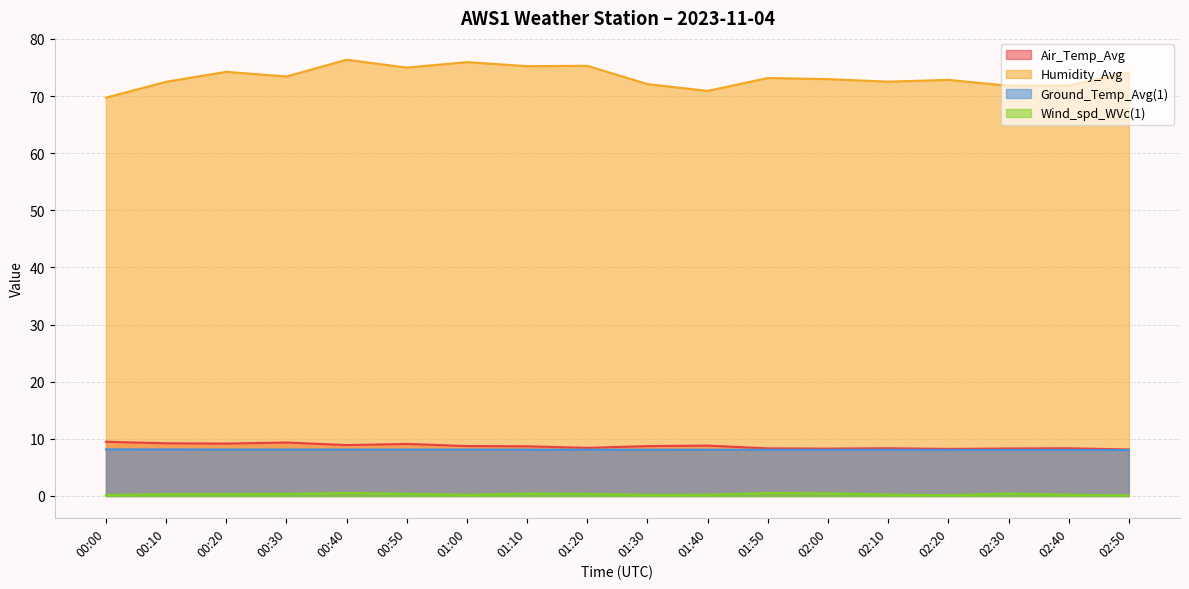

What is the sum of the Humidity_Avg values at 00:30 and 01:30?

145.5